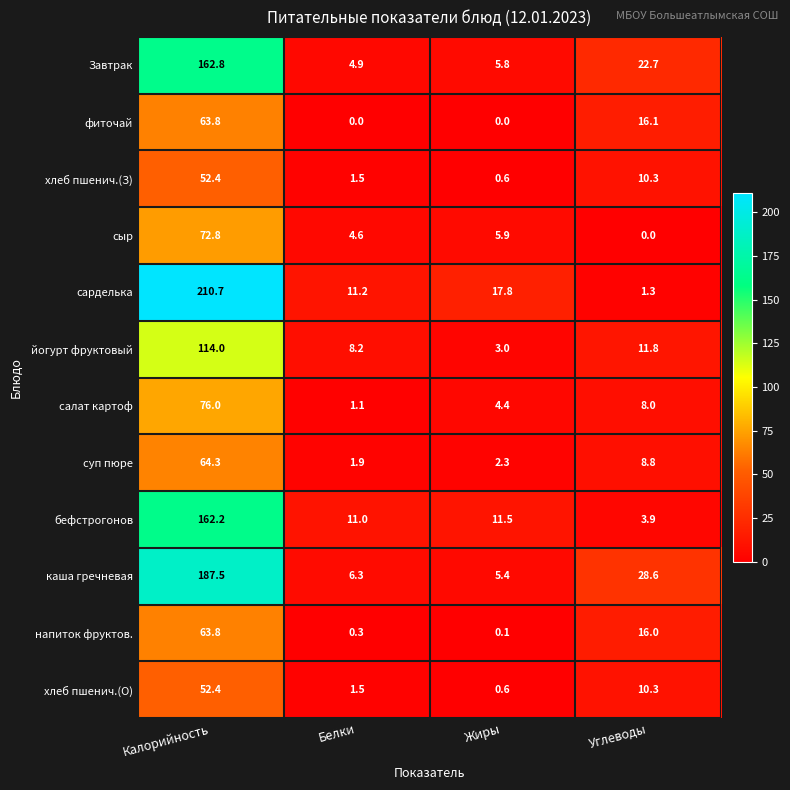

What is the spread (max minus min) of values at Белки?

11.2